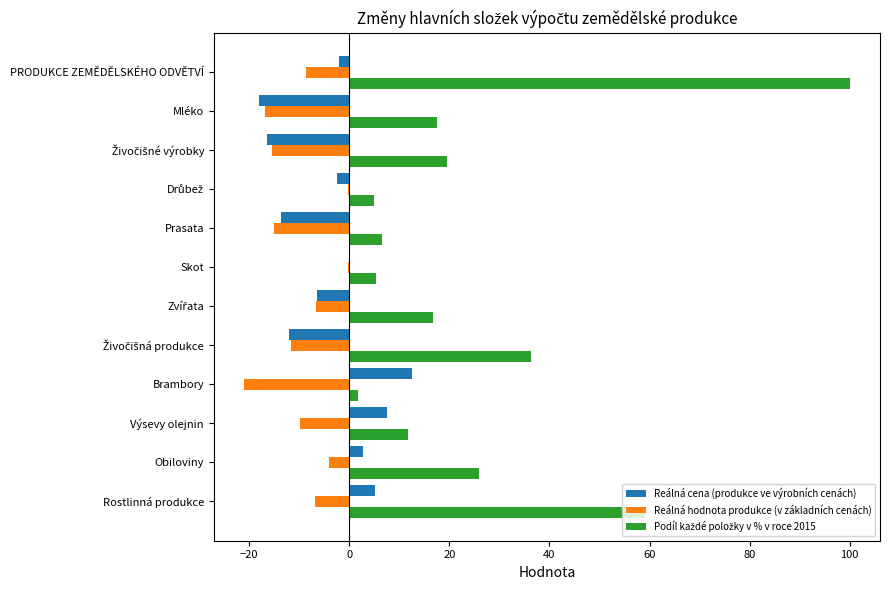

What is the maximum value shown in the chart?

100.0